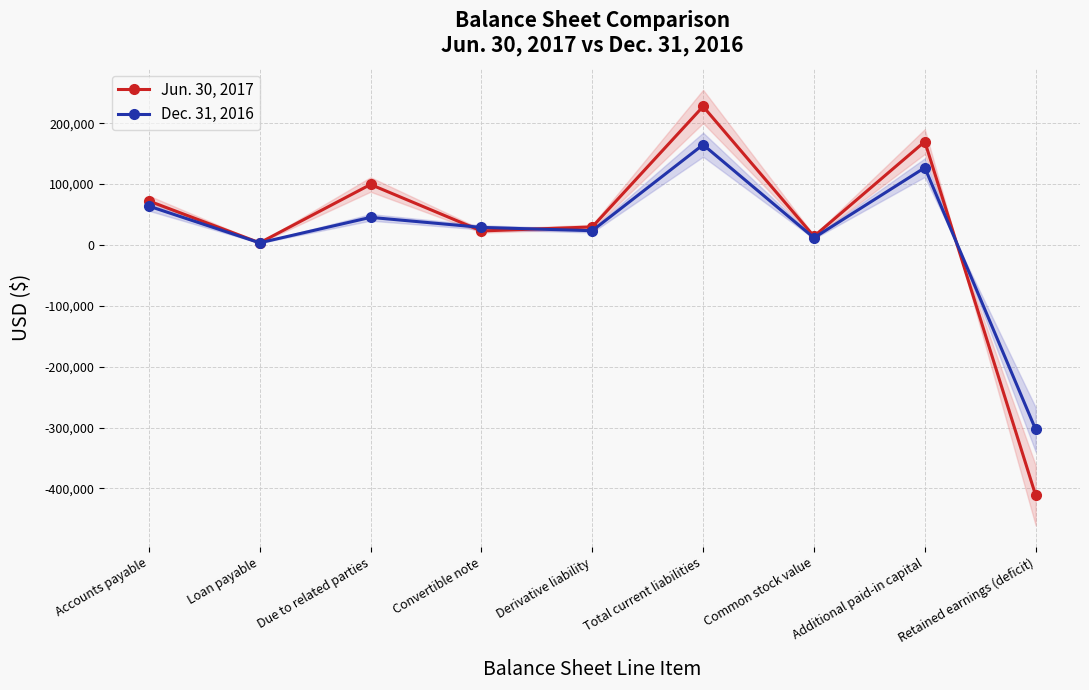

How many values in the Jun. 30, 2017 series exceed 29548?

4